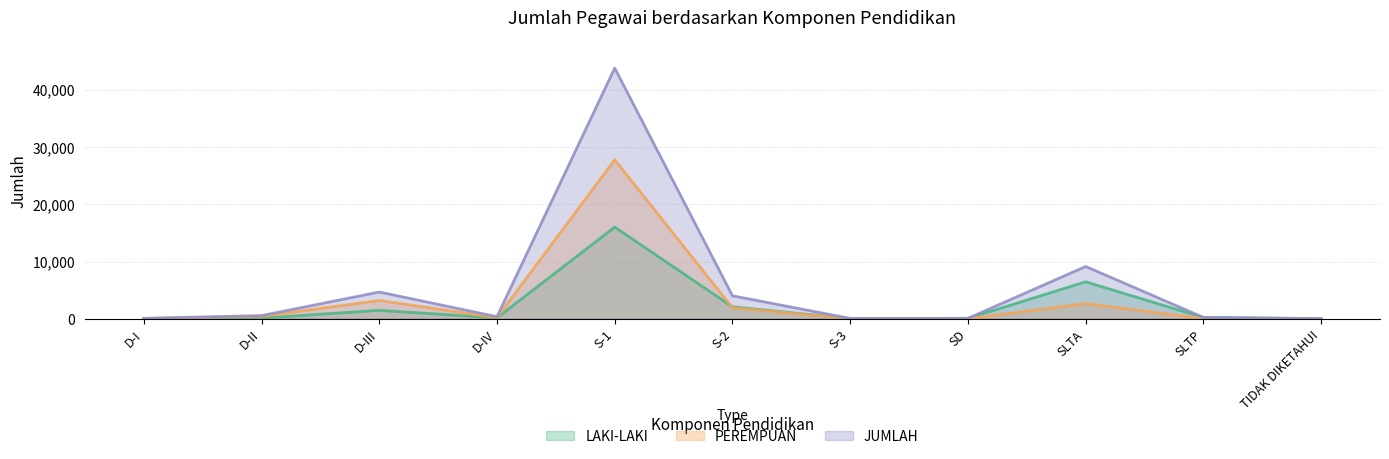

How many interior local peaks does the PEREMPUAN series have?

3